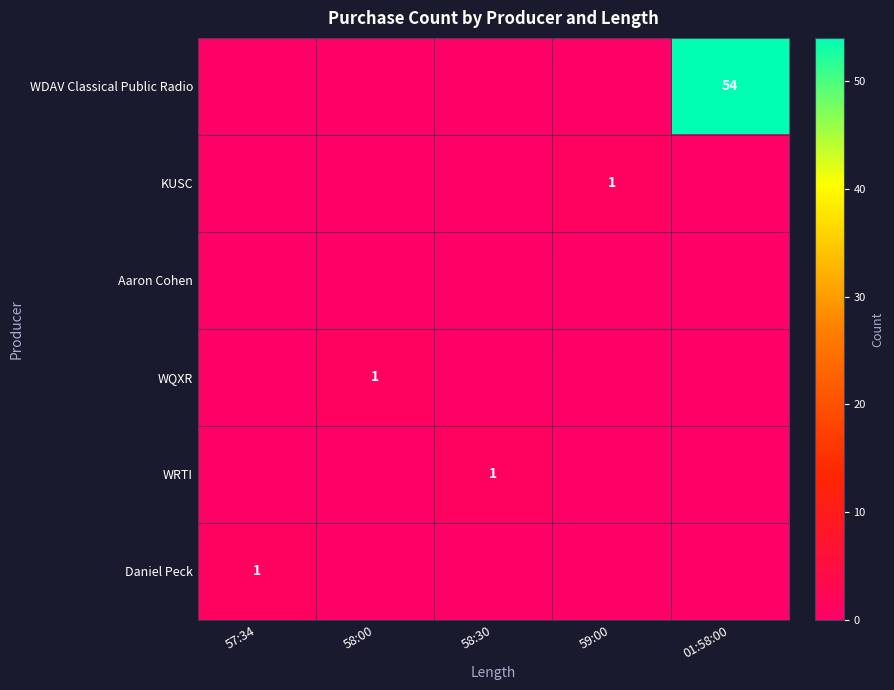

At how many categories does at least one series exceed 51?

1